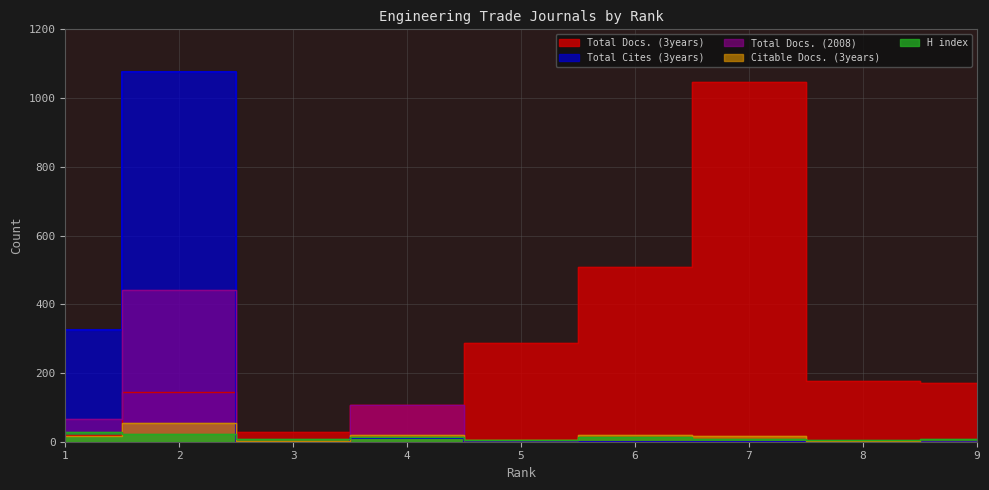

Reading left to right, transcribe all the data shown in this chart.

Total Docs. (3years): 1=21	2=144	3=27	4=107	5=286	6=507	7=1048	8=178	9=172
Total Cites (3years): 1=325	2=1076	3=0	4=10	5=0	6=0	7=0	8=0	9=0
Citable Docs. (3years): 1=17	2=54	3=3	4=19	5=4	6=21	7=16	8=2	9=0
H index: 1=28	2=23	3=7	4=13	5=6	6=14	7=9	8=5	9=7
Total Docs. (2008): 1=65	2=441	3=0	4=107	5=0	6=0	7=0	8=0	9=0